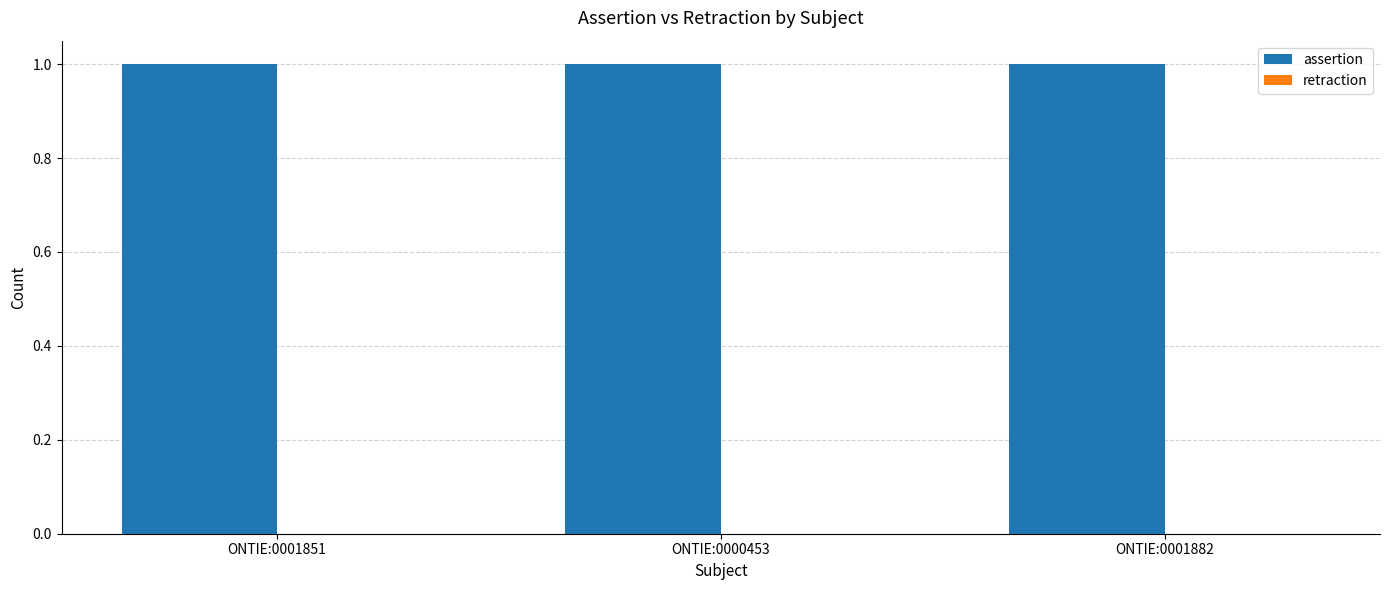

What is the total value across all series at ONTIE:0001882?

1